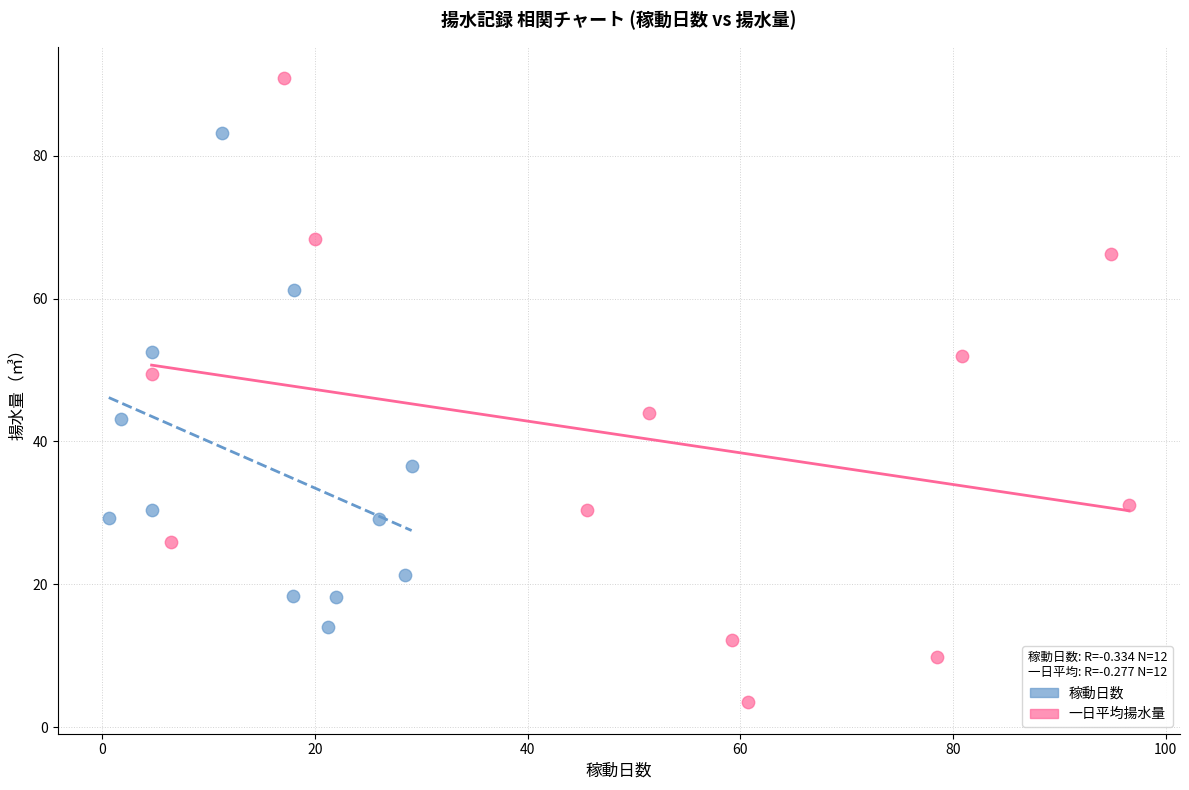

What are all the series names shown in the legend?

稼動日数, 一日平均揚水量